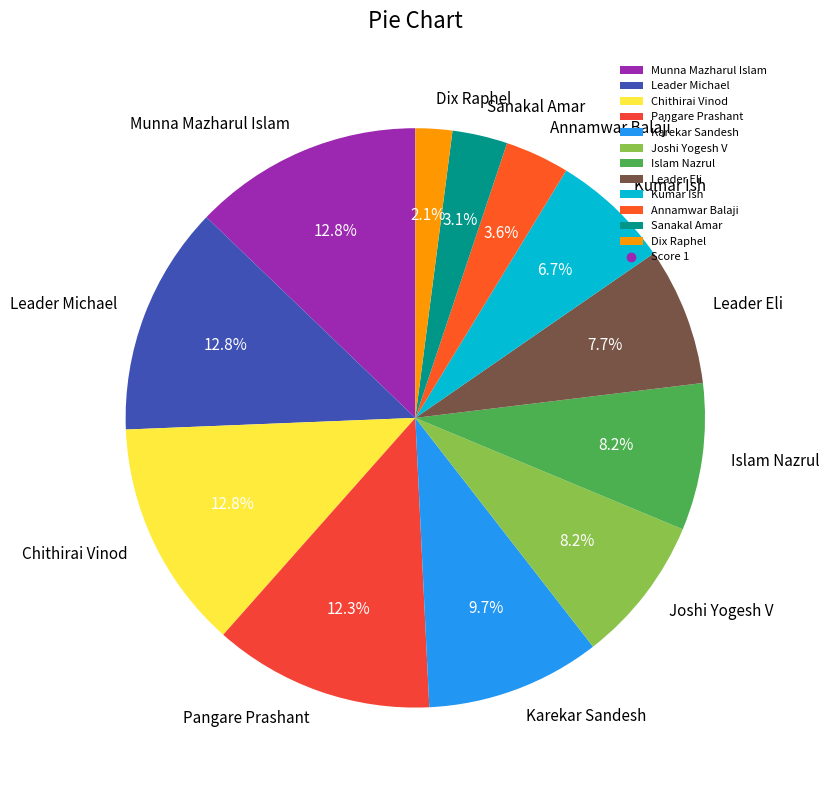

Is there any slice that represents more than half of the pie?

No